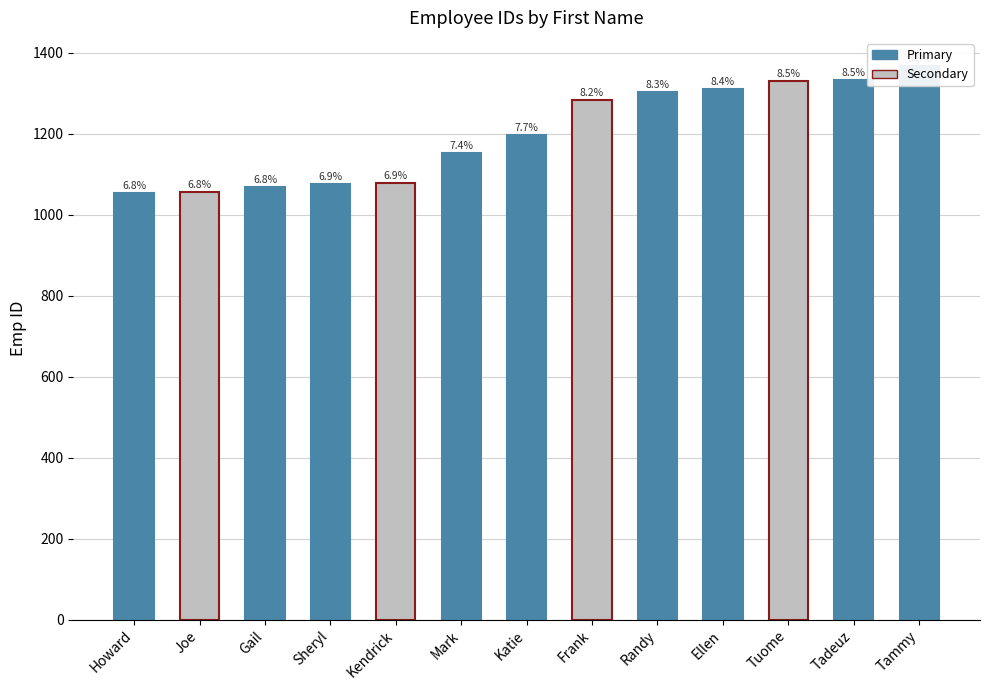

What is the maximum value shown in the chart?

1368